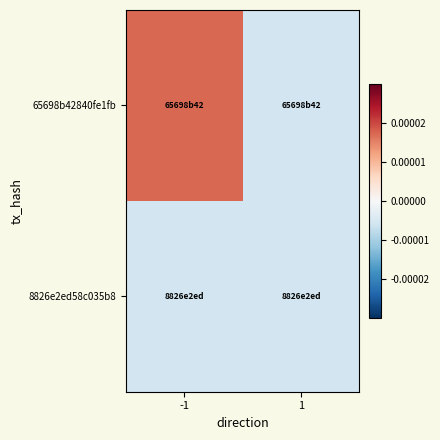

List the series in order of their peak value, lowest first.

8826e2ed58c035b8, 65698b42840fe1fb